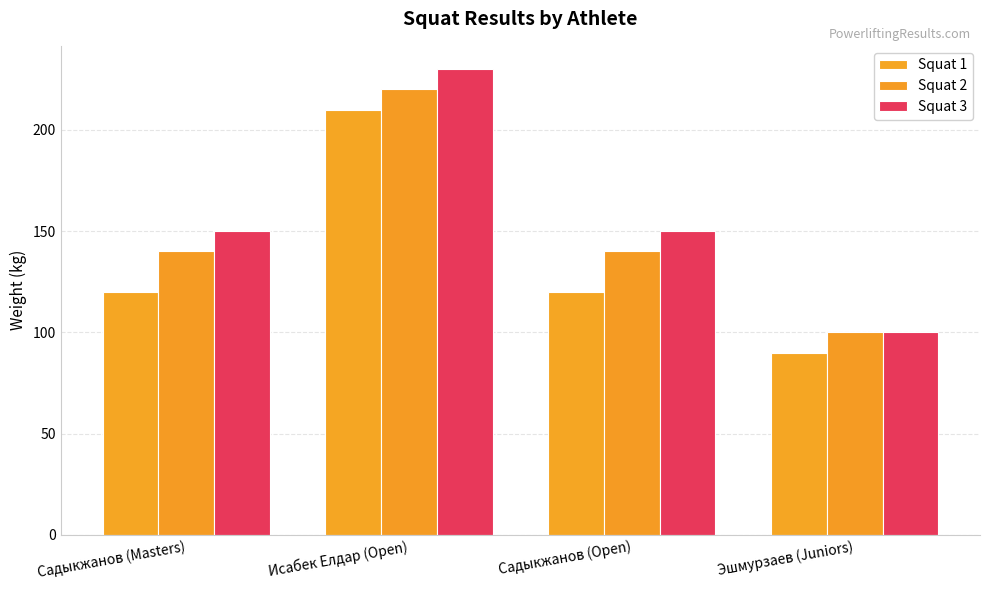

What is the difference between the highest and lowest values at Эшмурзаев (Juniors)?

10